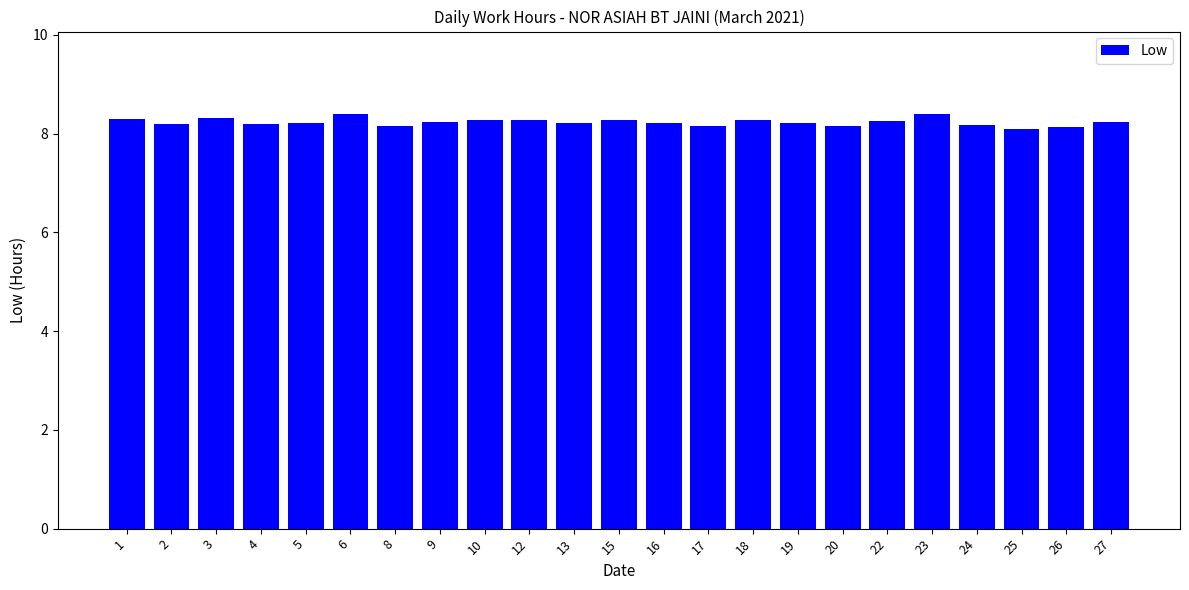

What is the minimum value shown in the chart?

8.1